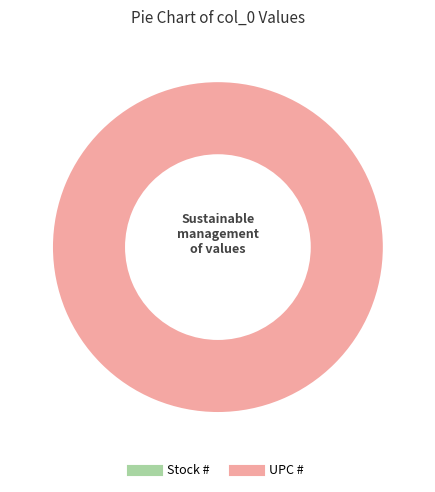

Is UPC # the majority of the pie?

Yes